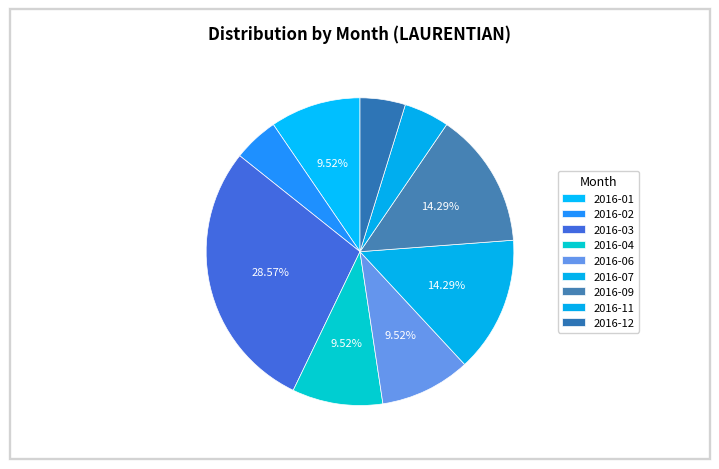

Count the number of slices in the pie.

9